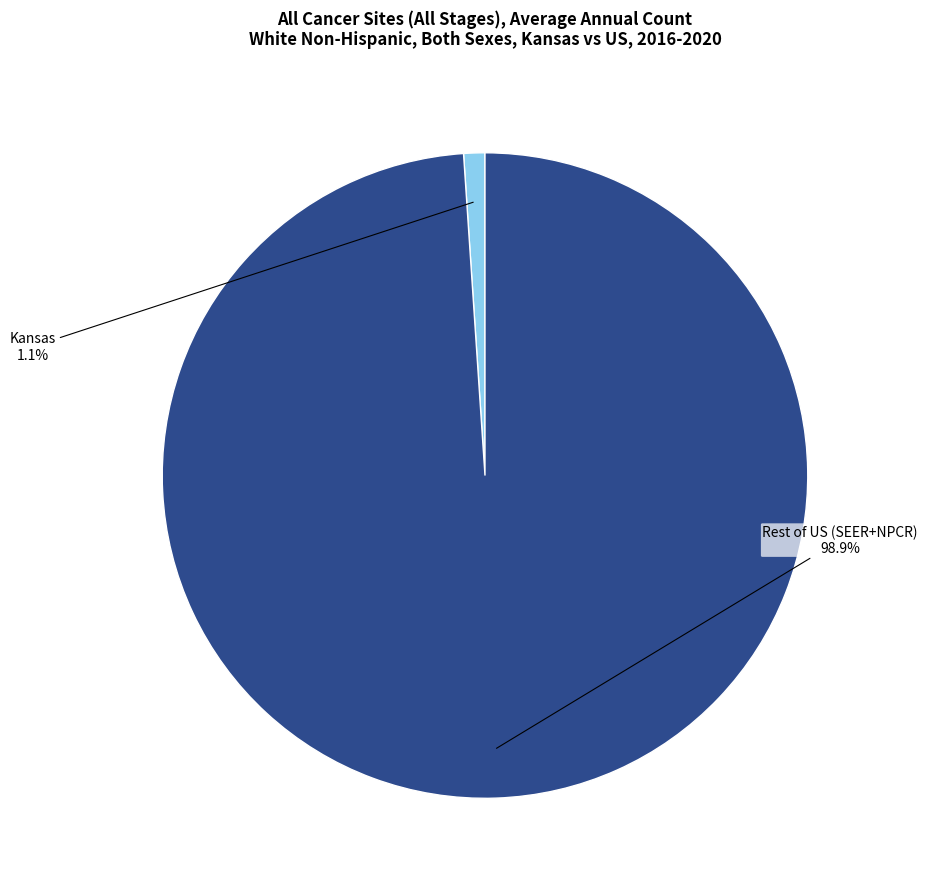

To the nearest percent, what is the difference between the largest and smallest slice percentages?

98%